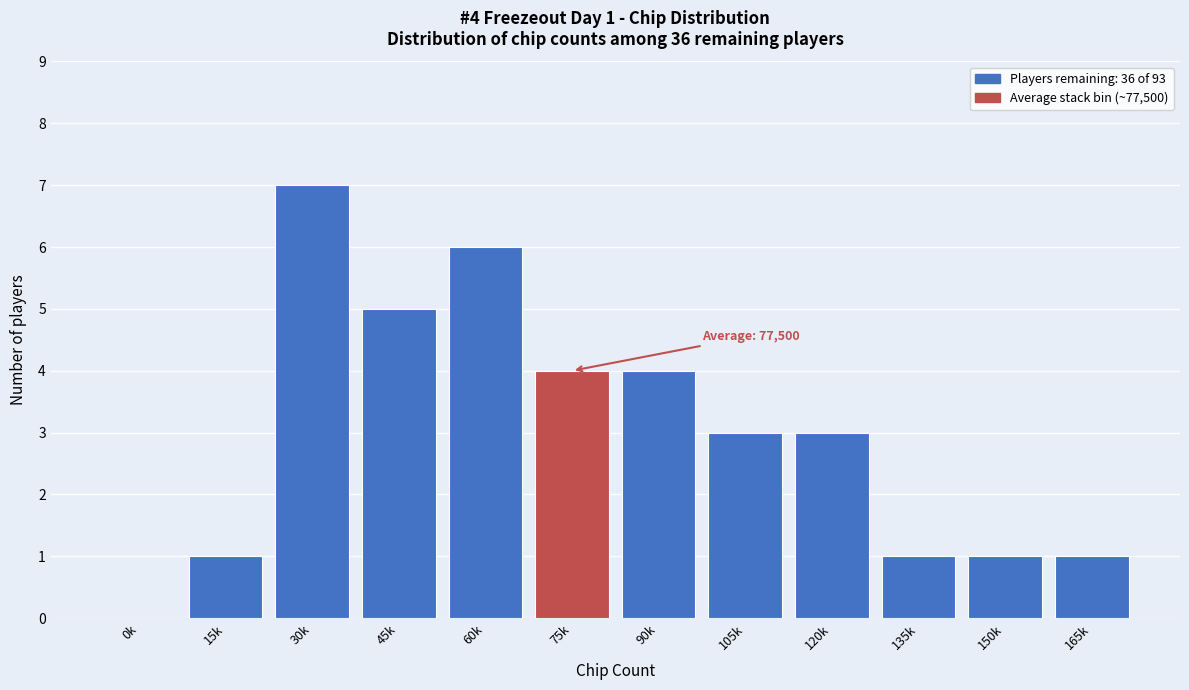

Reading left to right, transcribe all the data shown in this chart.

0k=0	15k=1	30k=7	45k=5	60k=6	75k=4	90k=4	105k=3	120k=3	135k=1	150k=1	165k=1